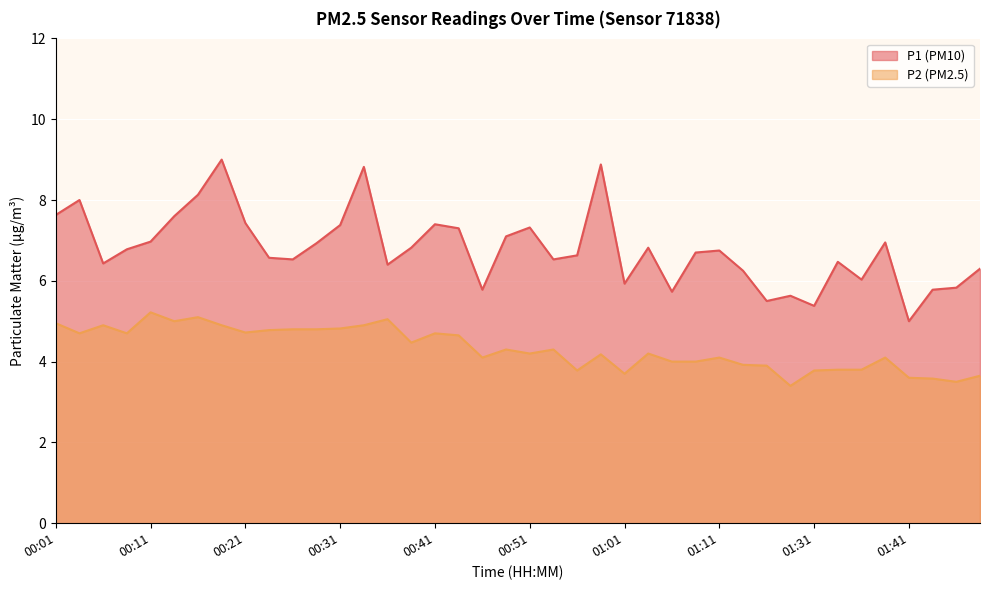

What is the sum of the P2 values at 00:09 and 01:06?

8.7